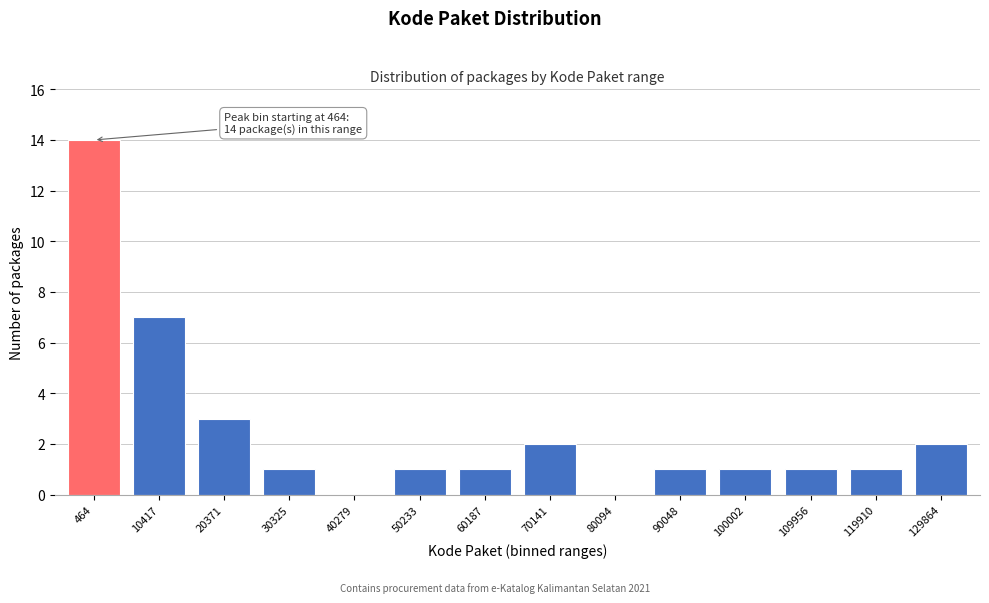

Reading right to left, extract all data points from this chart.

129864=2	119910=1	109956=1	100002=1	90048=1	80094=0	70141=2	60187=1	50233=1	40279=0	30325=1	20371=3	10417=7	464=14